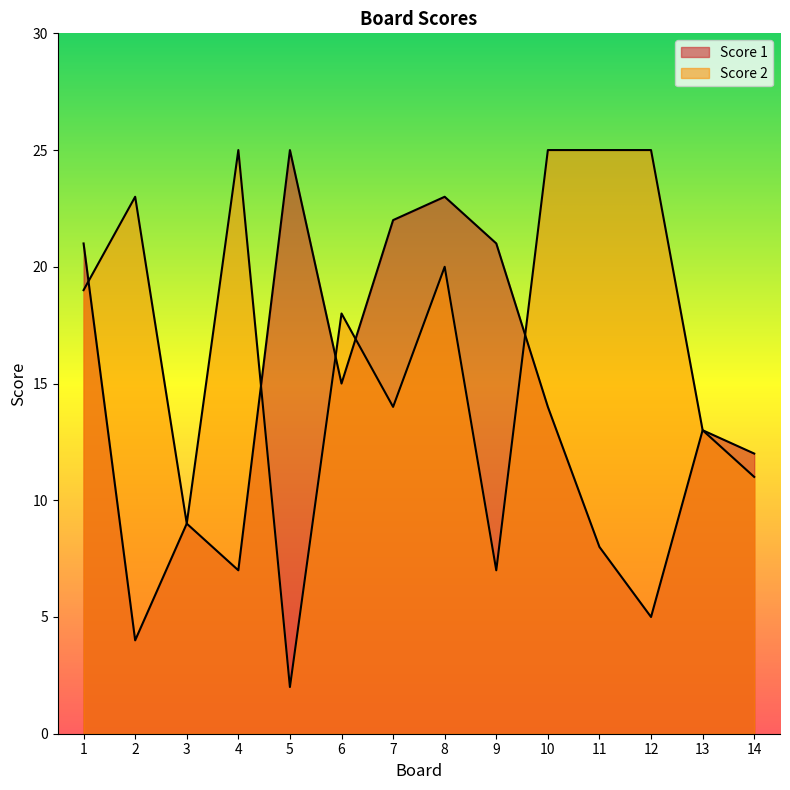

List the labels in order of Score 1 value, largest first.

5, 8, 7, 1, 9, 6, 10, 13, 14, 3, 11, 4, 12, 2